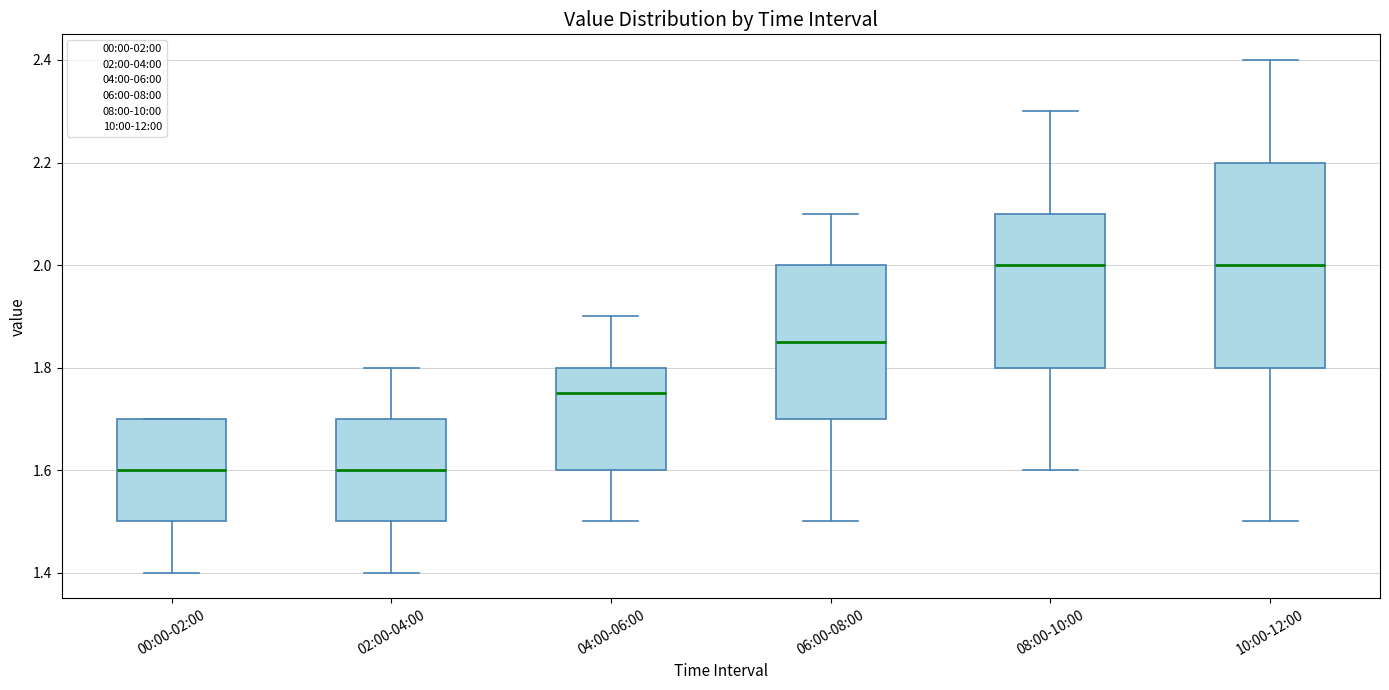

Where does the lower whisker of the box for 00:00-02:00 end on the y-axis? The values are not printed on the chart, so give them approximately, as read against the axis.

1.40